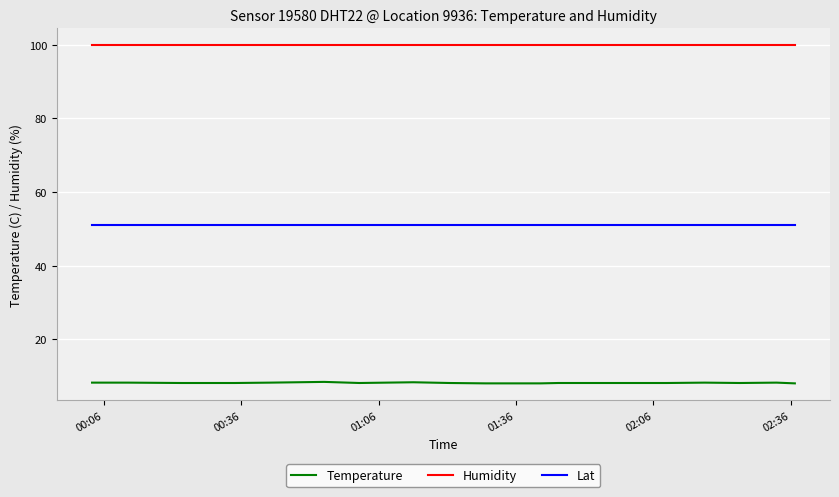

What is the smallest value displayed?

8.0